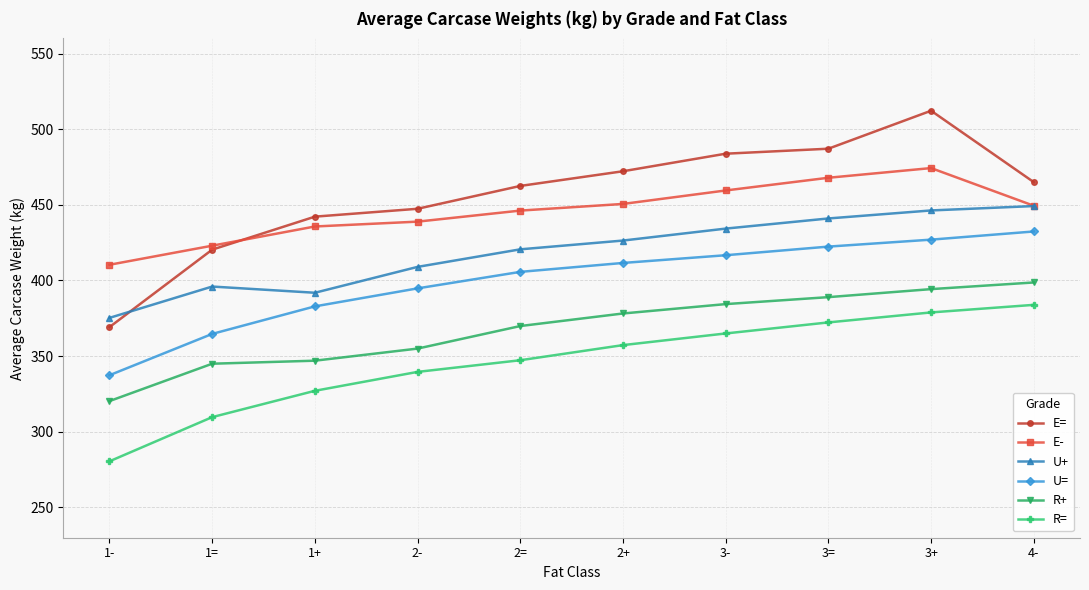

Rank the series at 2- from lowest to highest value.

R=, R+, U=, U+, E-, E=